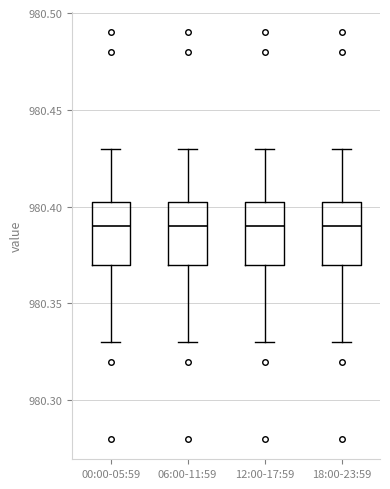

Reading left to right, transcribe this box plot: for each box, give where its median line is, the range the box spans, and where its two whiskers end, as read against the y-axis. The values are not printed on the chart, so give them approximately, as read against the axis.

00:00-05:59: median 980.390, box 980.370 to 980.405, whiskers 980.330 to 980.430
06:00-11:59: median 980.390, box 980.370 to 980.405, whiskers 980.330 to 980.430
12:00-17:59: median 980.390, box 980.370 to 980.405, whiskers 980.330 to 980.430
18:00-23:59: median 980.390, box 980.370 to 980.405, whiskers 980.330 to 980.430